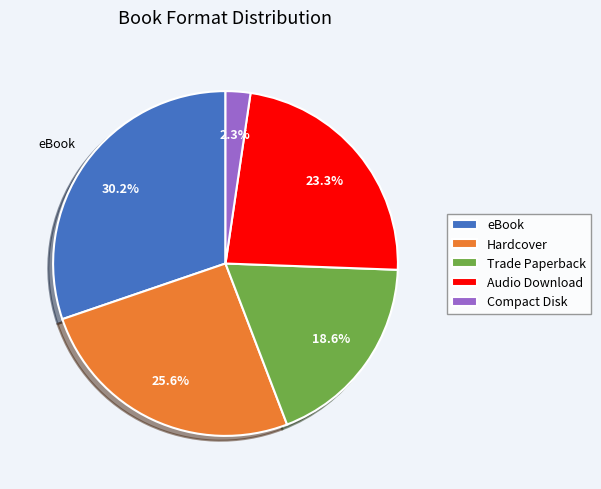

To the nearest percent, what is the average slice percentage?

20%